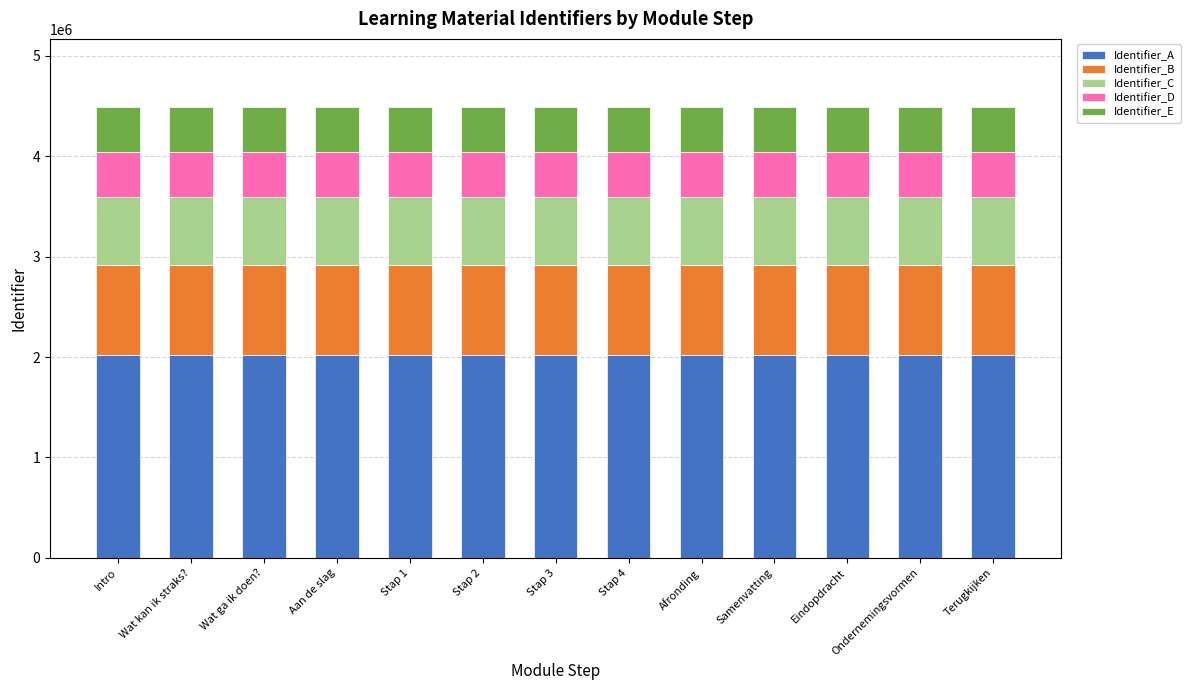

What is the highest value of the Identifier_A series?

2022198.8